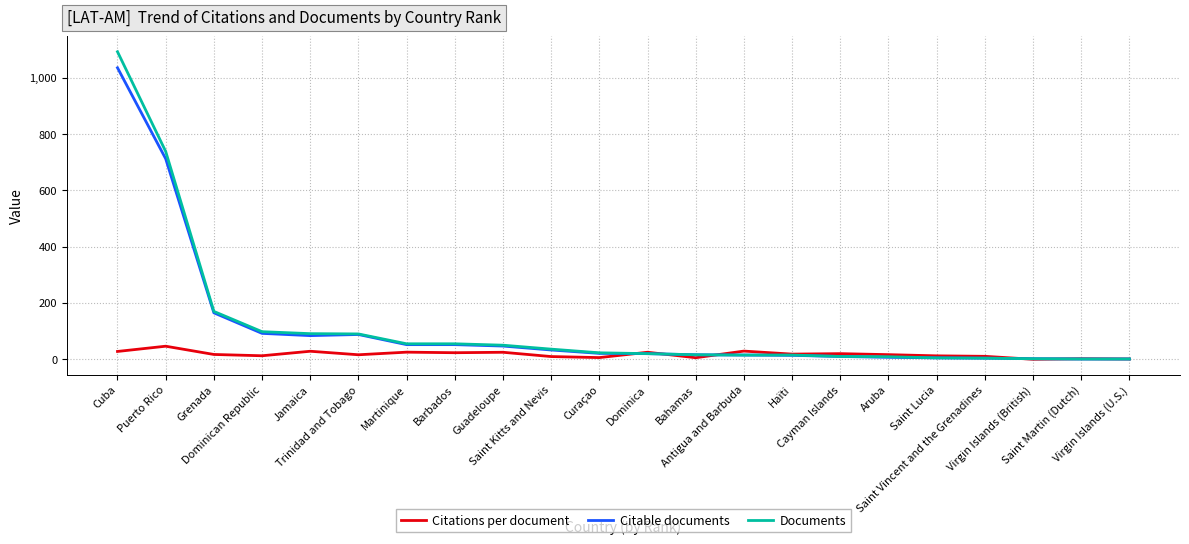

Does the chart display data point markers on the line(s)?

No